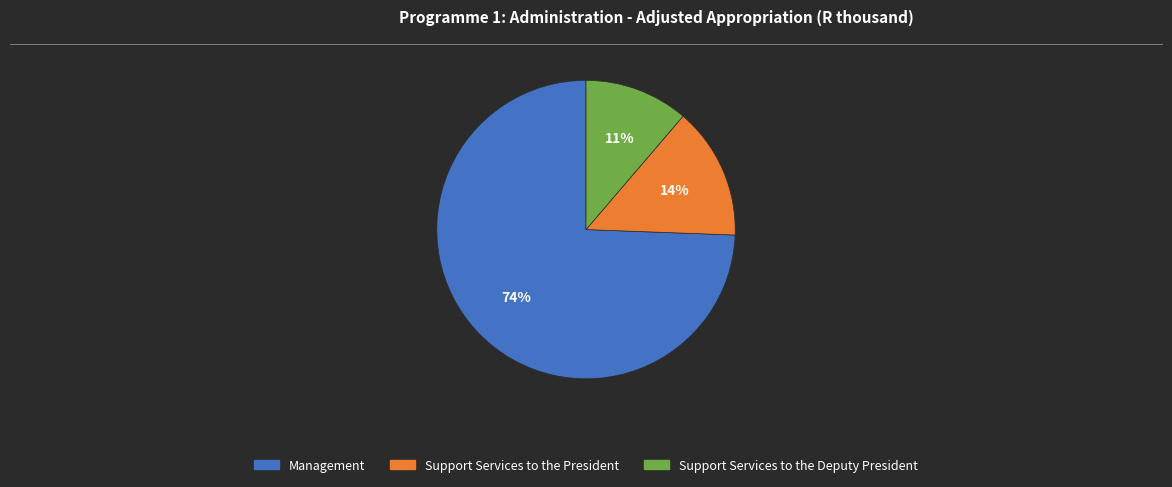

Rank the categories by value from lowest to highest.

Support Services to the Deputy President, Support Services to the President, Management